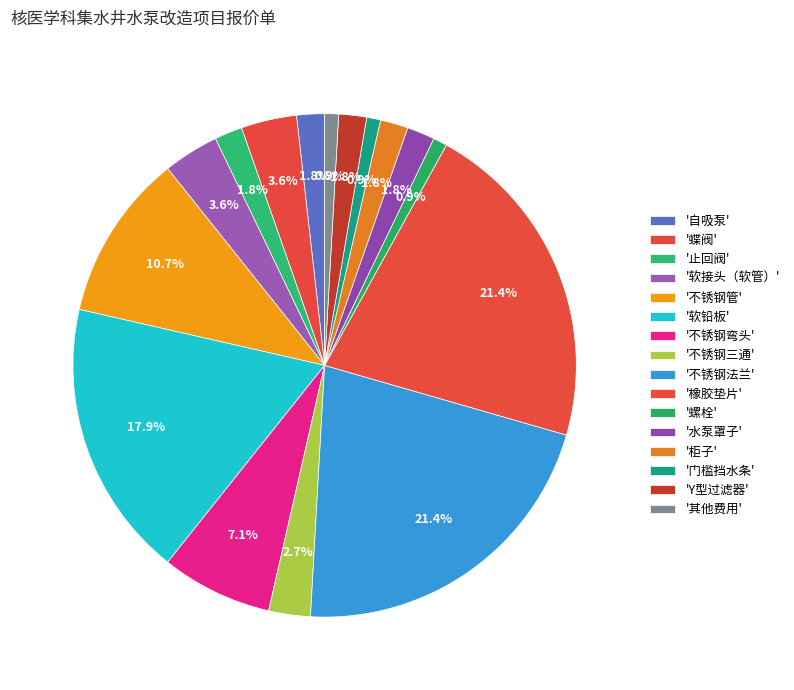

How many segments does this pie chart have?

16